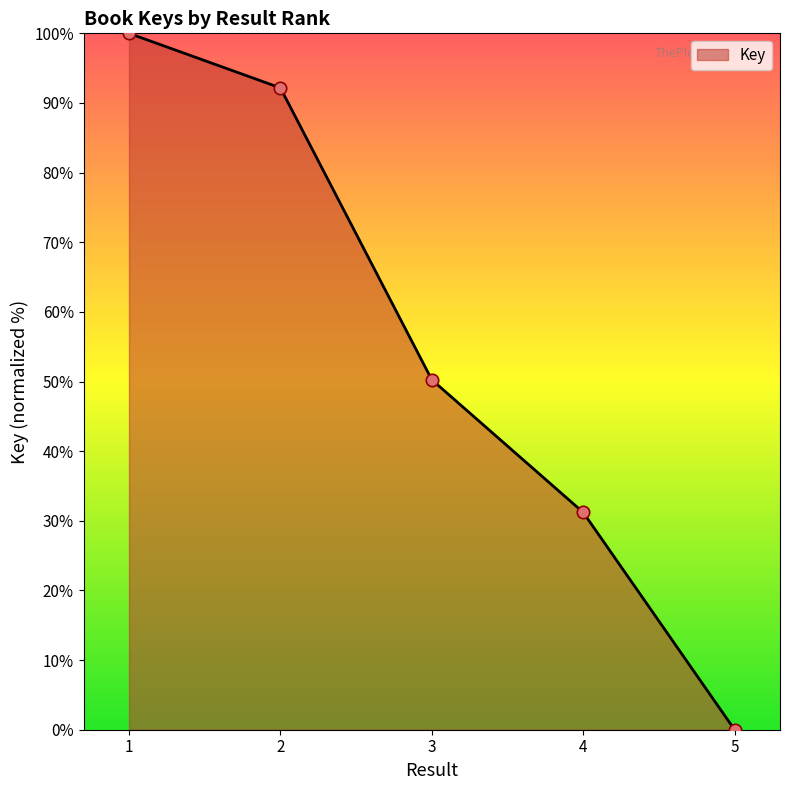

Approximately how many times larger is the value at 2 compared to 1?

0.9